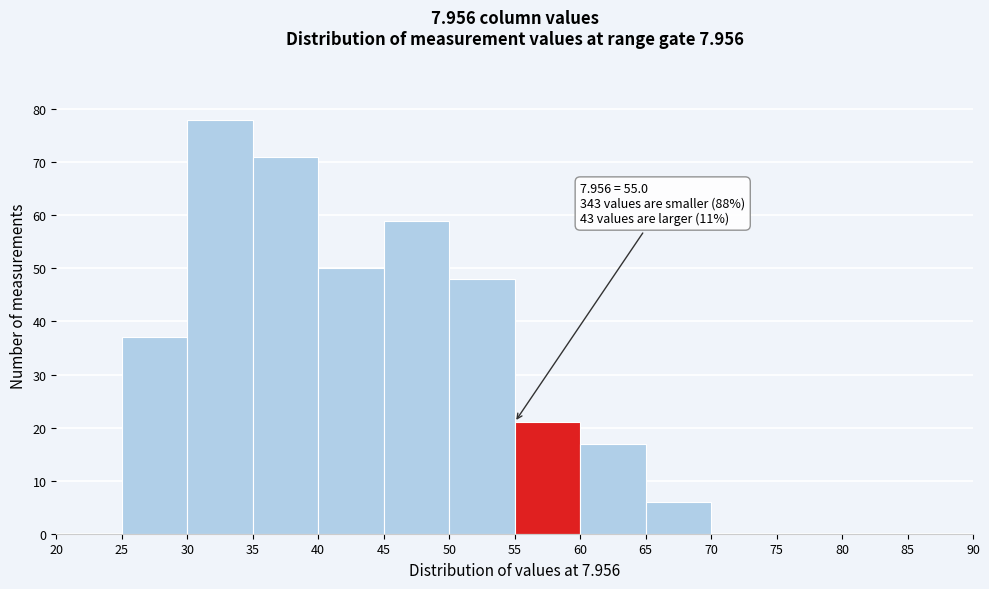

Over which range of the x-axis is the bar tallest?

30 to 35